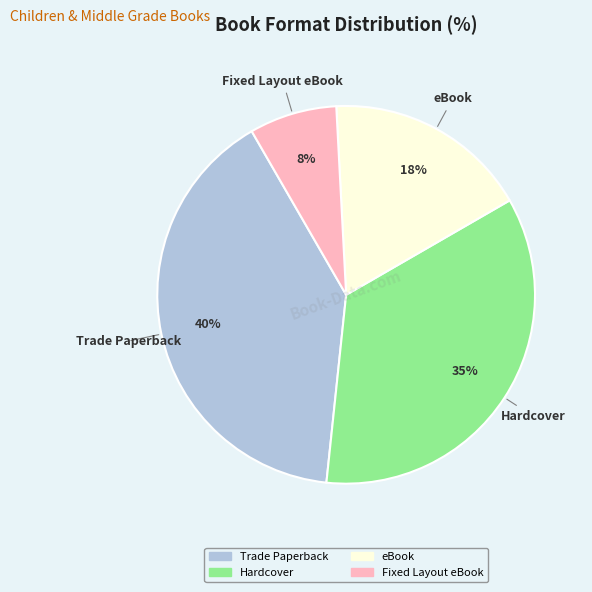

How many slices are in this pie chart?

4